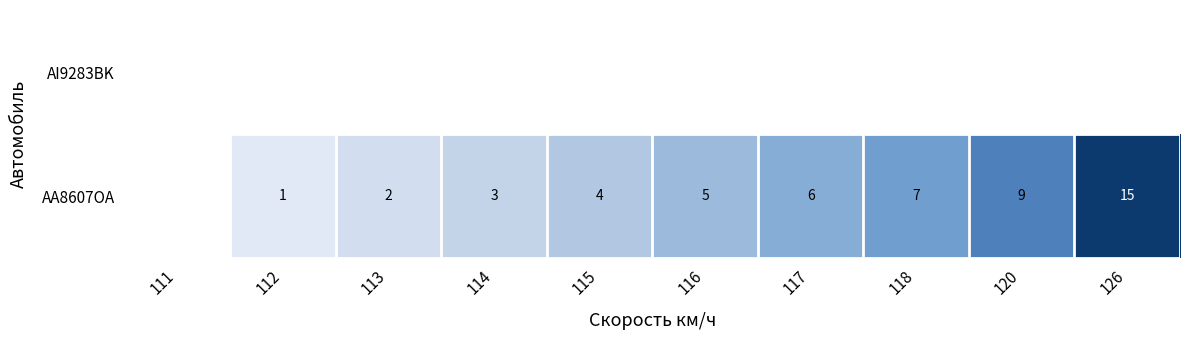

The AA8607OA series shows 4 at 115. True or false?

True